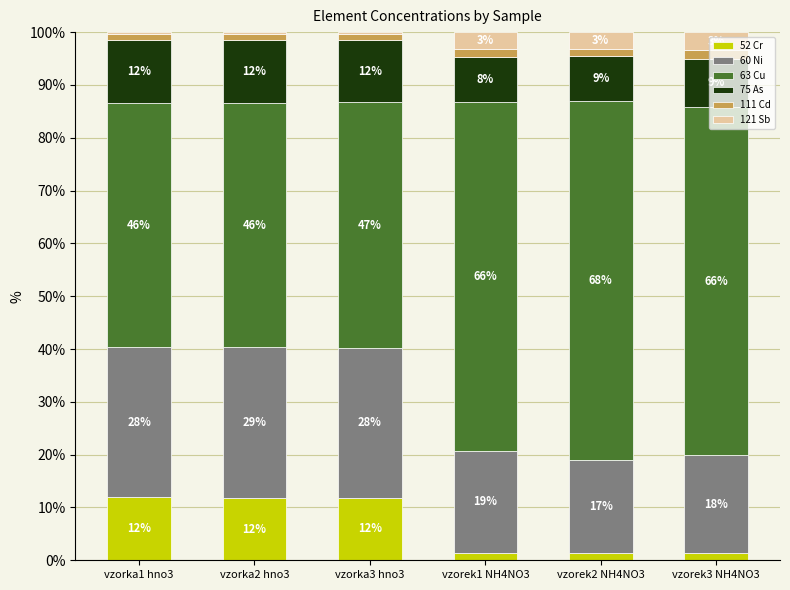

Are the bars horizontal?

No